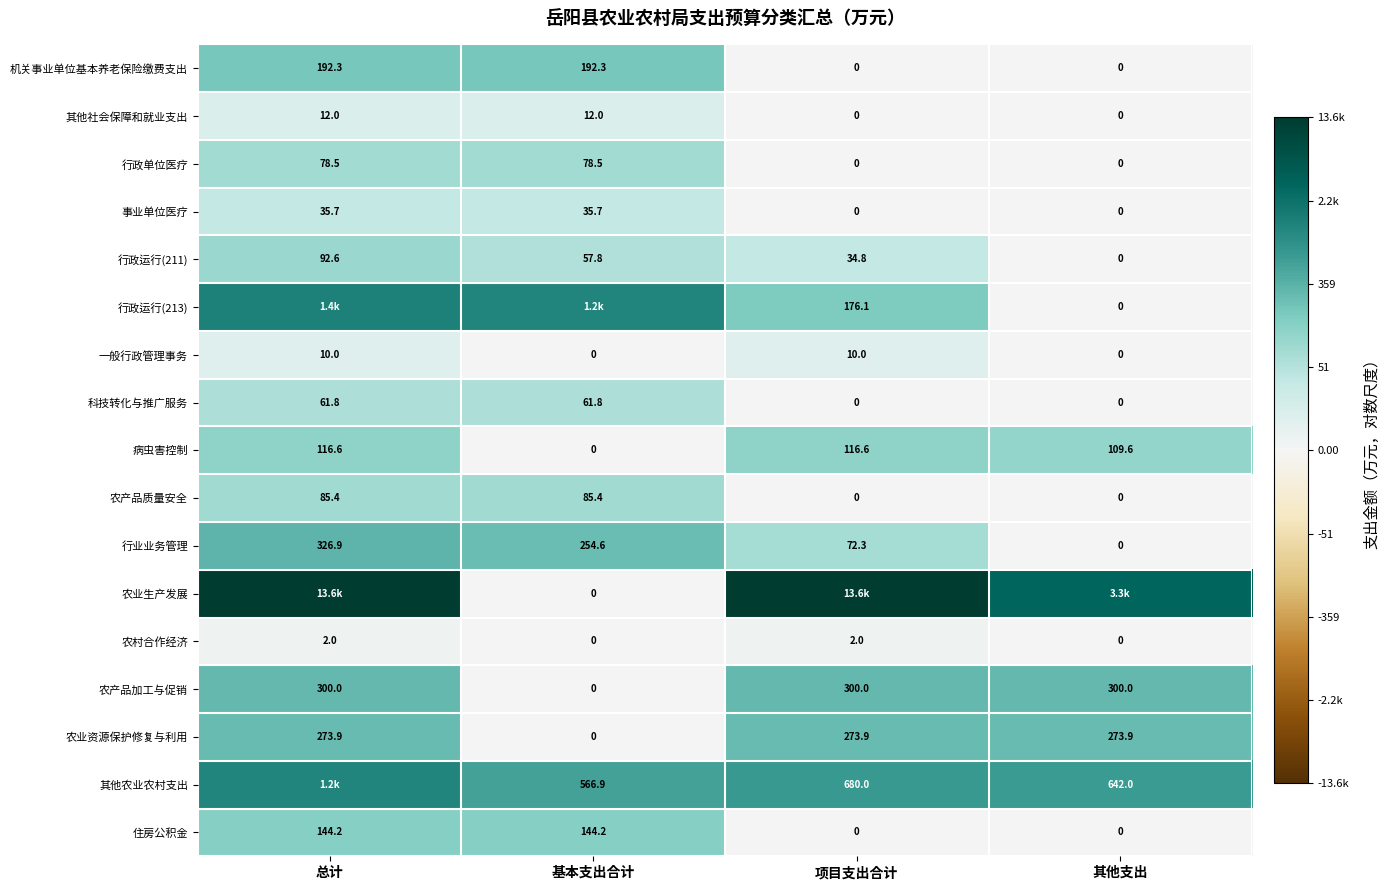

The value of 农产品质量安全 at 总计 is 1.5. True or false?

False